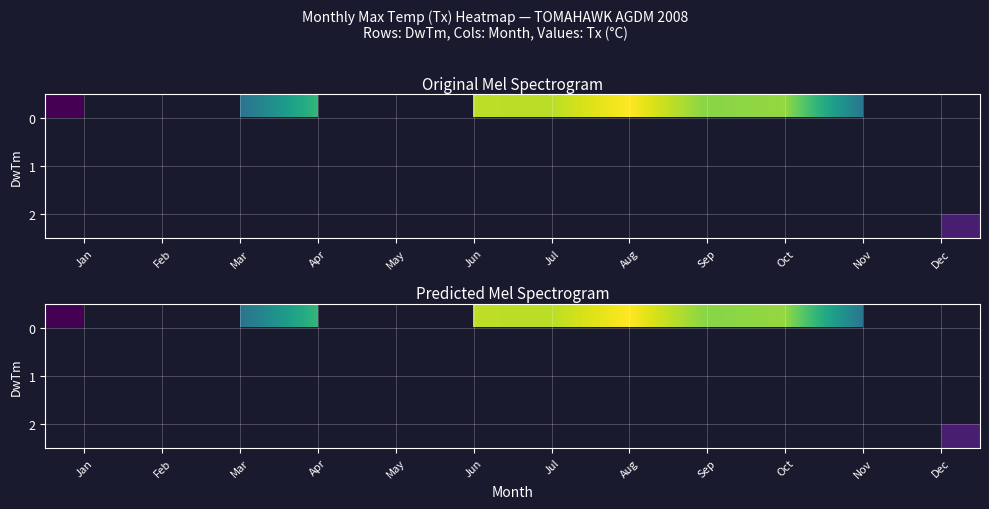

How many categories are shown in the chart?

12